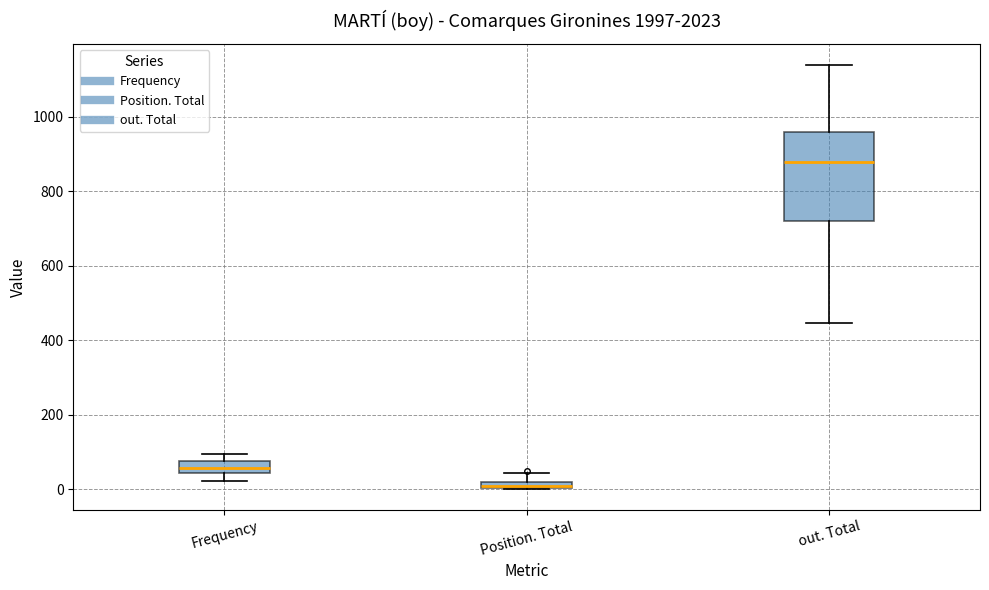

Which box has the highest median line?

out. Total